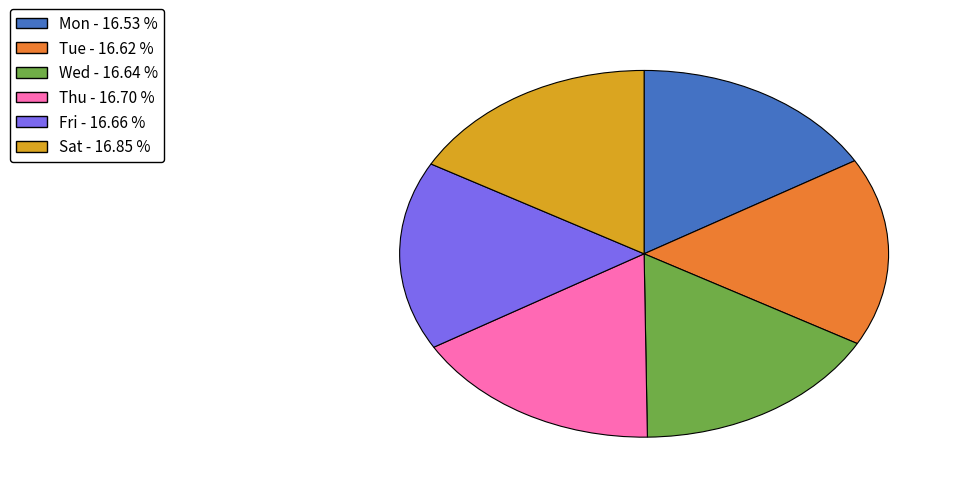

Is there any slice that represents more than half of the pie?

No